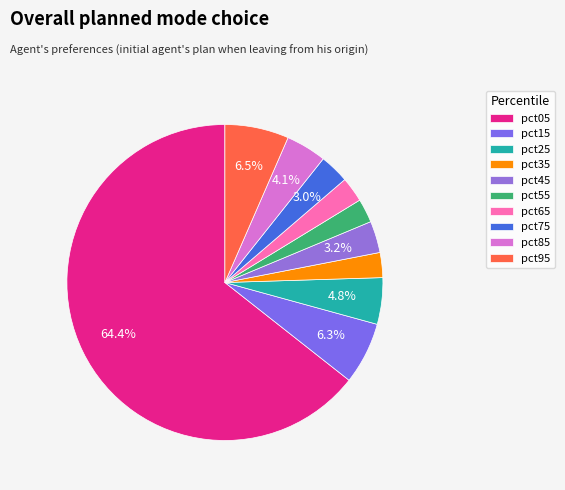

True or false: pct55 accounts for 13% of the total.

False